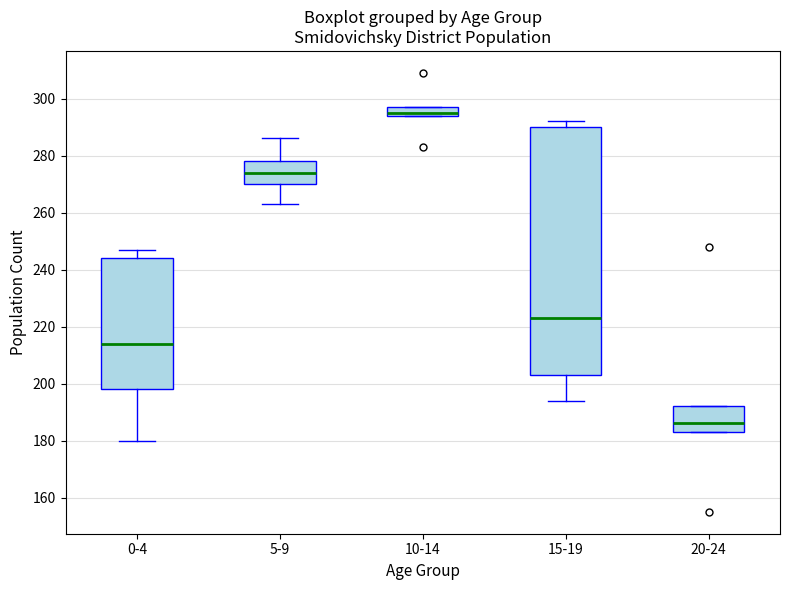

Reading left to right, read every box against the y-axis: the position of its median line, the range the box covers, and the ends of its whiskers. The values are not printed on the chart, so give them approximately, as read against the axis.

0-4: median 214, box 198 to 244, whiskers 180 to 248
5-9: median 274, box 270 to 278, whiskers 264 to 286
10-14: median 296, box 294 to 298, whiskers 294 to 298
15-19: median 224, box 204 to 290, whiskers 194 to 292
20-24: median 186, box 184 to 192, whiskers 184 to 192